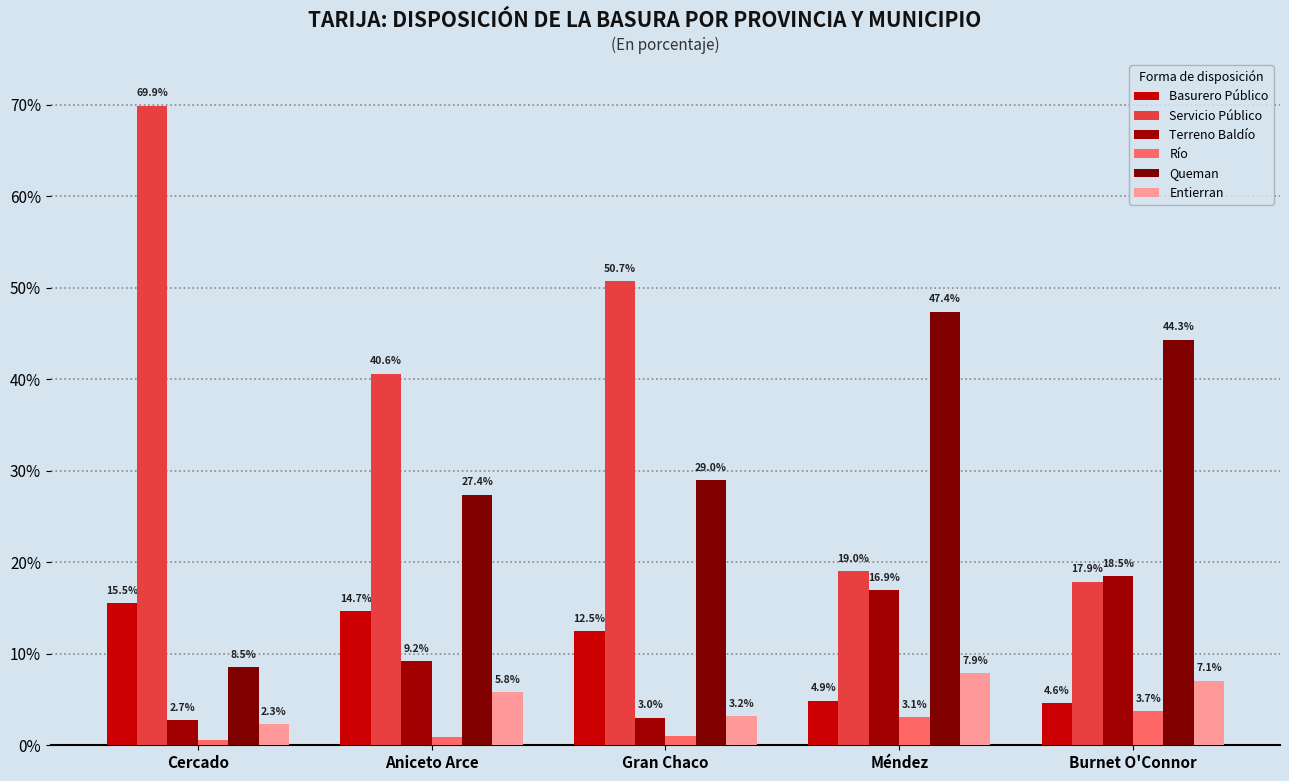

What is the difference between the maximum and minimum values in the Basurero Público series?

10.9